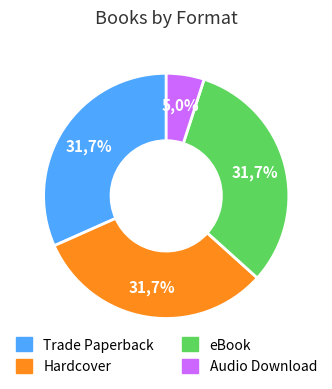

Which has a higher value, Audio Download or Hardcover?

Hardcover